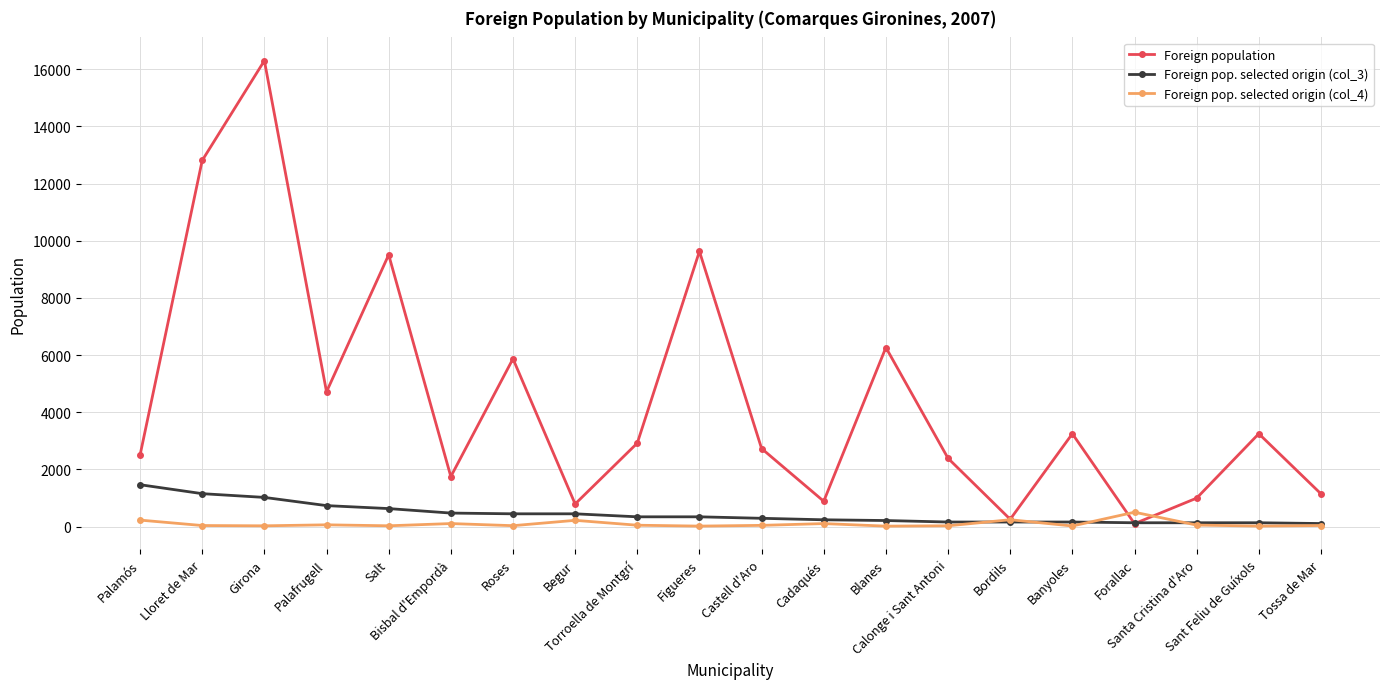

True or false: Foreign population and Foreign pop. selected origin (col_4) cross at least once.

True